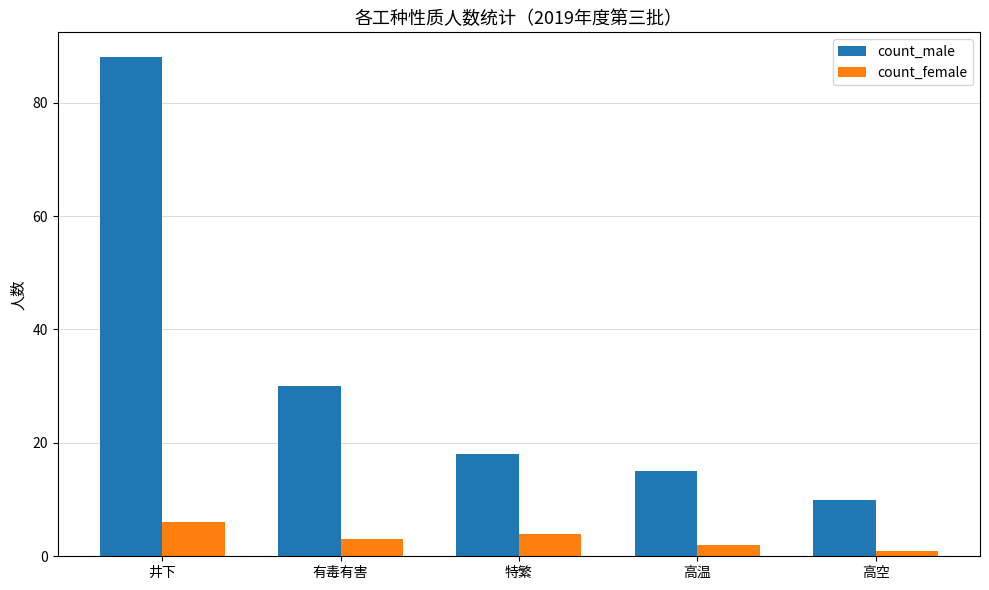

What is the label of the 5th bar from the left?

高空